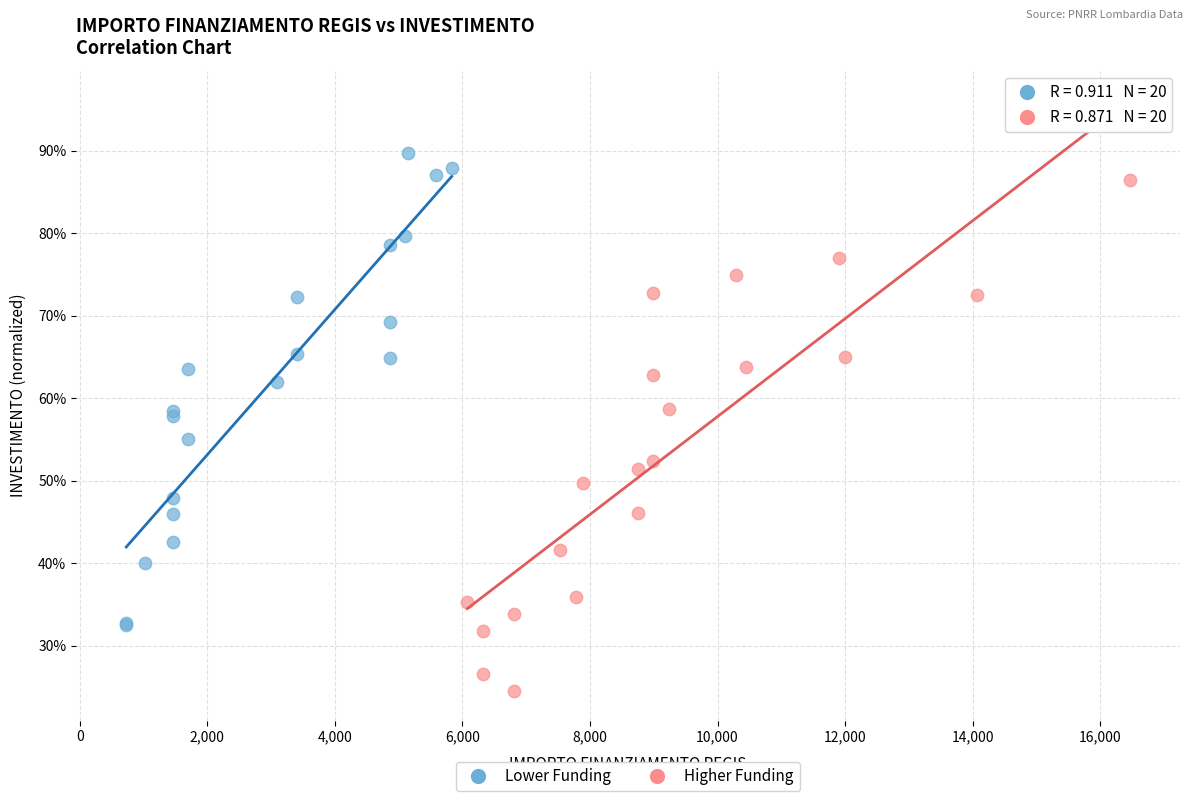

Which series has the largest Y range (max minus min)?

Higher Funding